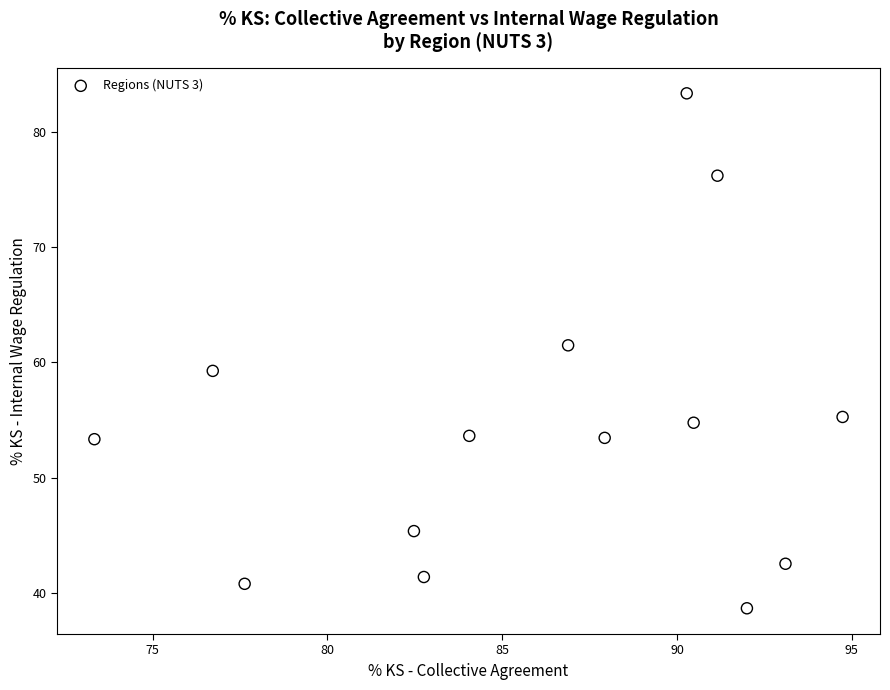

What is the range of Y values (max minus min)?

44.7